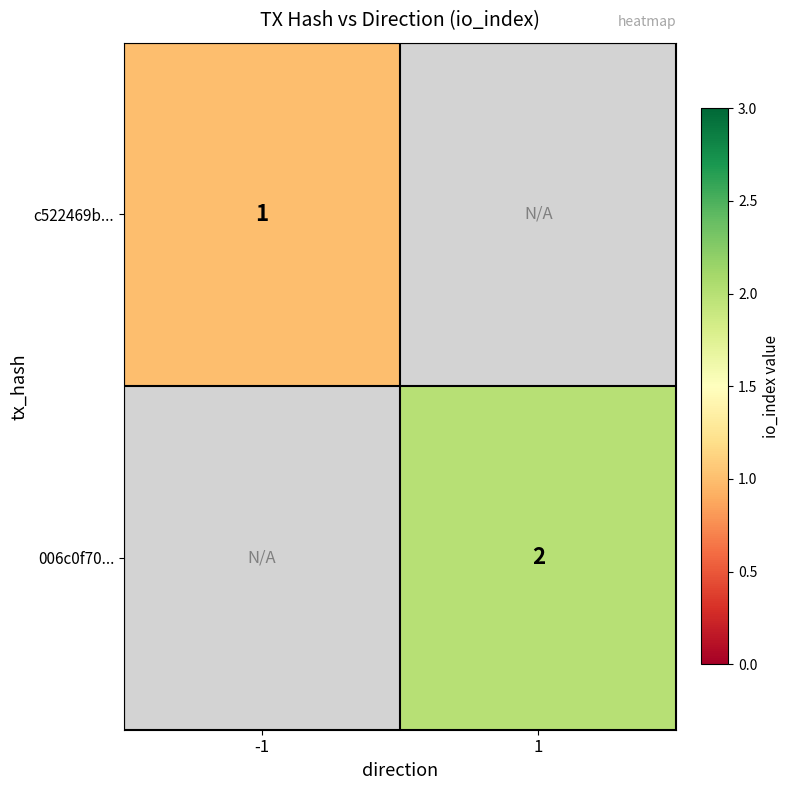

The value of c522469b... at -1 is 0.2. True or false?

False